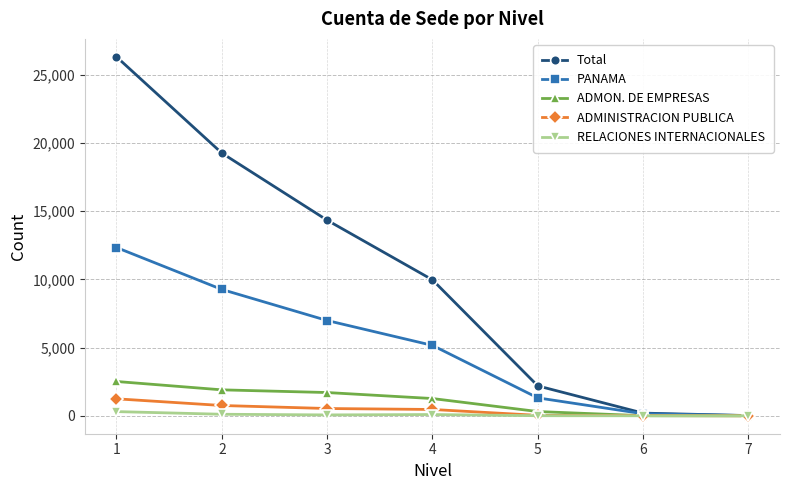

Which series has the largest total across all categories?

Total